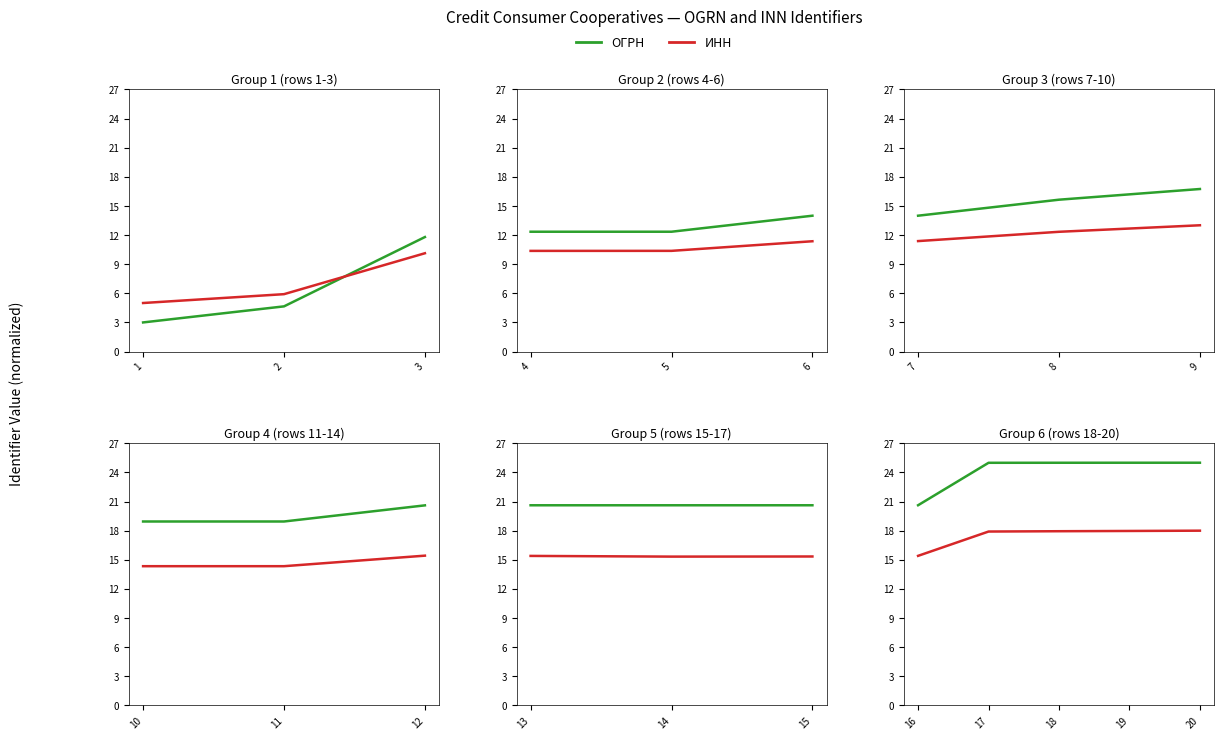

At which category does the chart reach its minimum across all series?

16